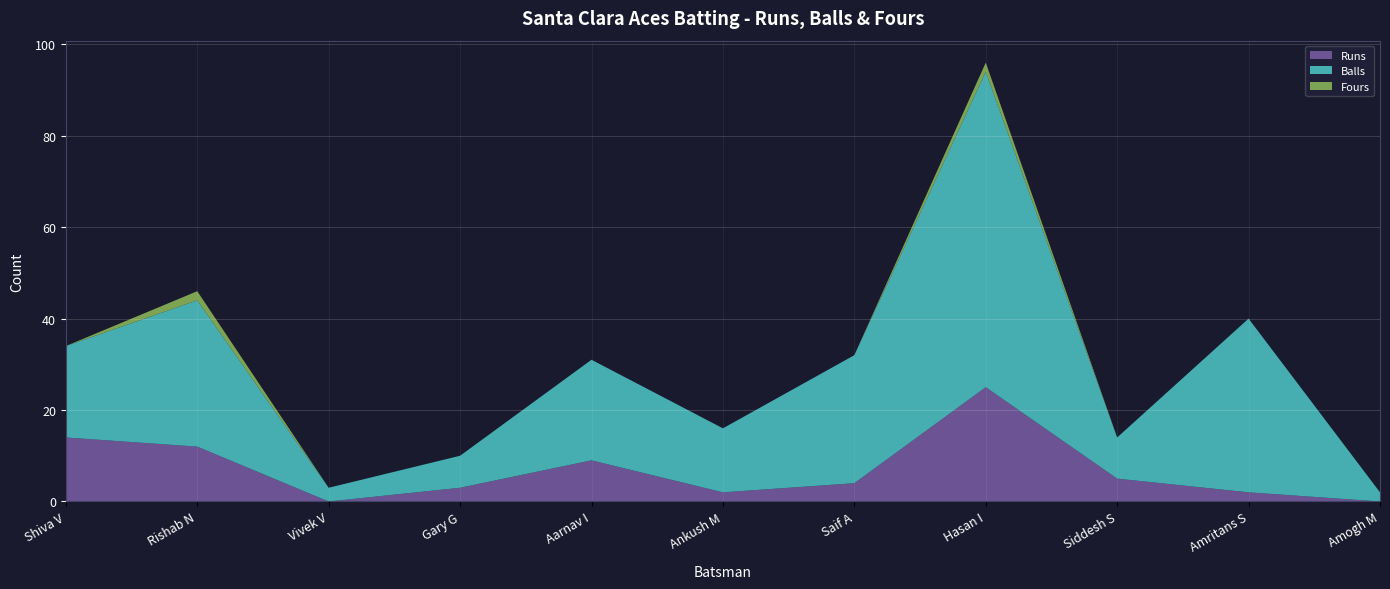

Reading left to right, extract all data points from this chart.

Runs: Shiva V=14	Rishab N=12	Vivek V=0	Gary G=3	Aarnav I=9	Ankush M=2	Saif A=4	Hasan I=25	Siddesh S=5	Amritans S=2	Amogh M=0
Balls: Shiva V=20	Rishab N=32	Vivek V=3	Gary G=7	Aarnav I=22	Ankush M=14	Saif A=28	Hasan I=69	Siddesh S=9	Amritans S=38	Amogh M=2
Fours: Shiva V=0	Rishab N=2	Vivek V=0	Gary G=0	Aarnav I=0	Ankush M=0	Saif A=0	Hasan I=2	Siddesh S=0	Amritans S=0	Amogh M=0